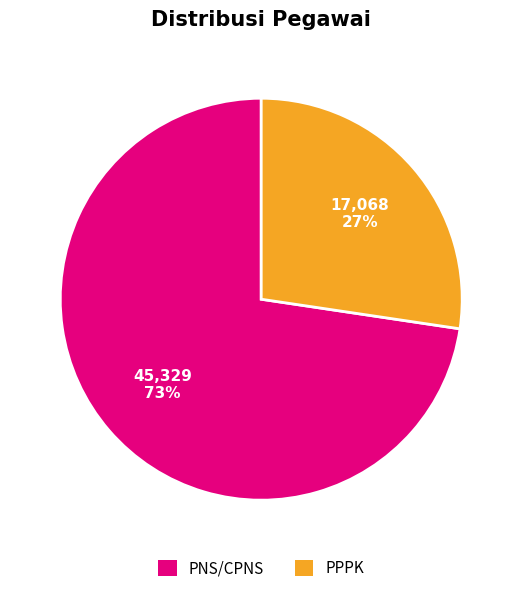

The PNS/CPNS slice represents 73% of the pie. True or false?

True